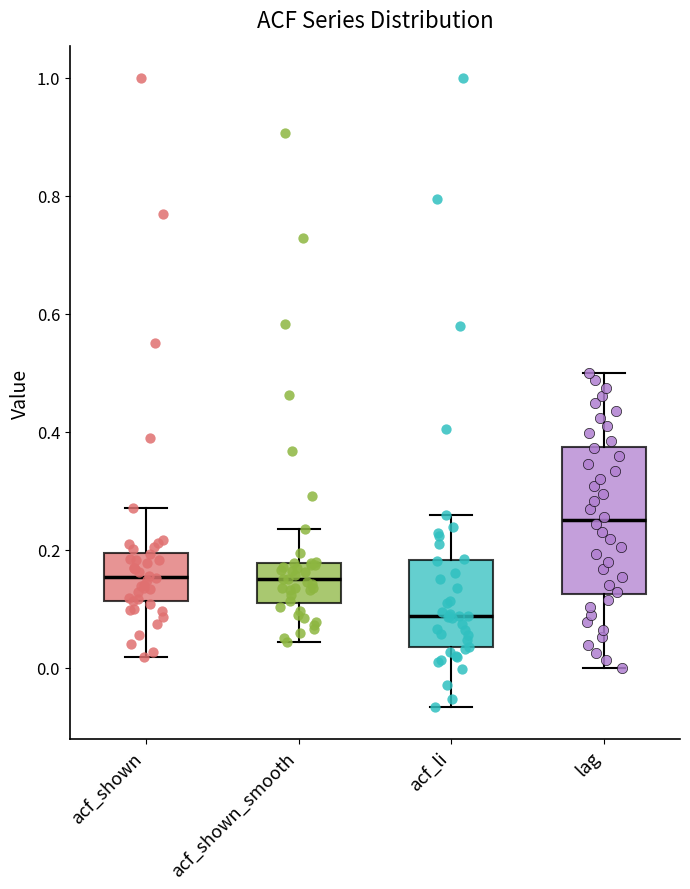

Which box is the tallest, from its lower edge to its upper edge?

lag